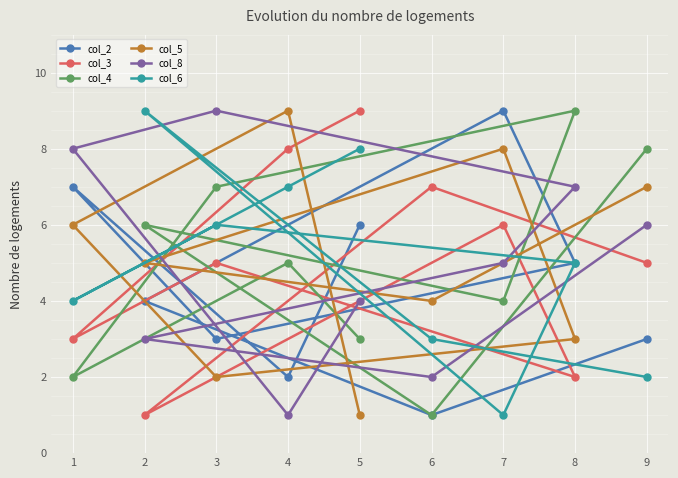

The value of col_5 at 9 is 7. True or false?

True